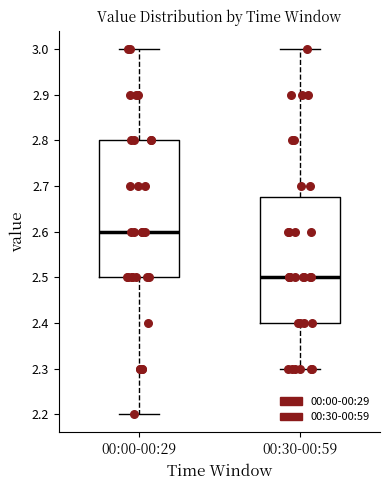

Reading left to right, transcribe this box plot: for each box, give where its median line is, the range the box spans, and where its two whiskers end, as read against the y-axis. The values are not printed on the chart, so give them approximately, as read against the axis.

00:00-00:29: median 2.60, box 2.50 to 2.80, whiskers 2.20 to 3.00
00:30-00:59: median 2.50, box 2.40 to 2.68, whiskers 2.30 to 3.00